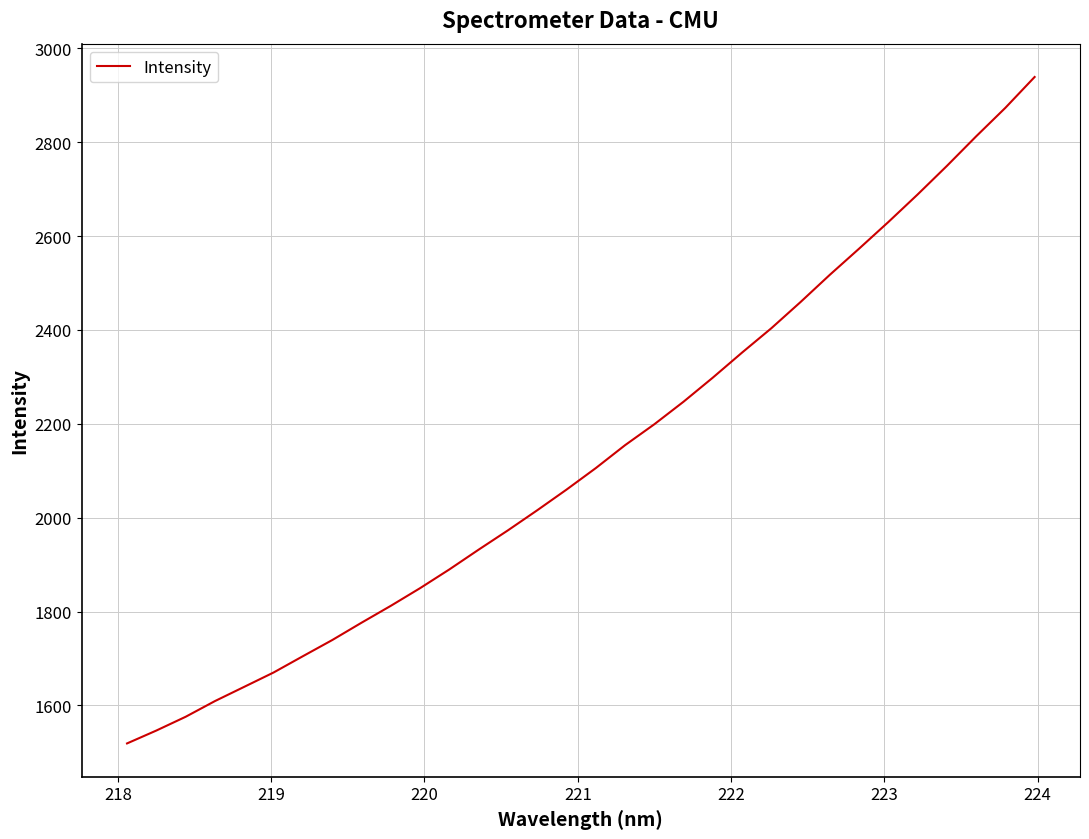

Count the number of data series in this chart.

1